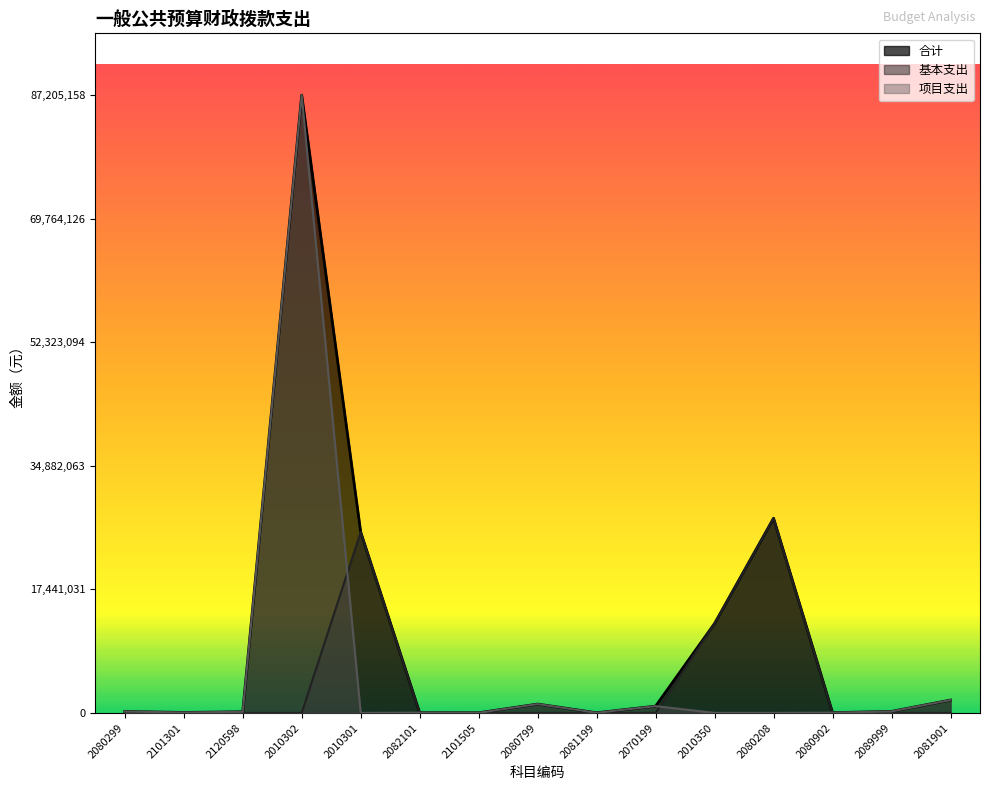

At how many categories does at least one series exceed 76878522?

1